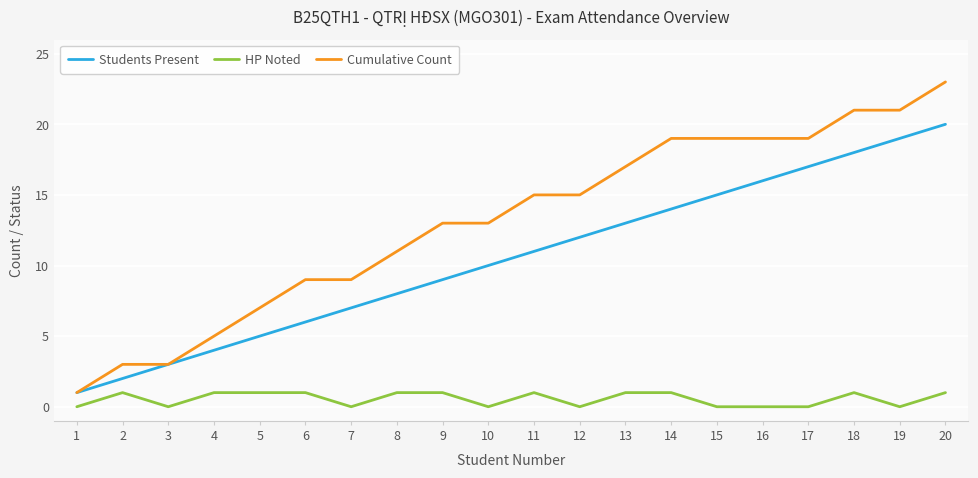

The value of Students Present at 16 is 16. True or false?

True